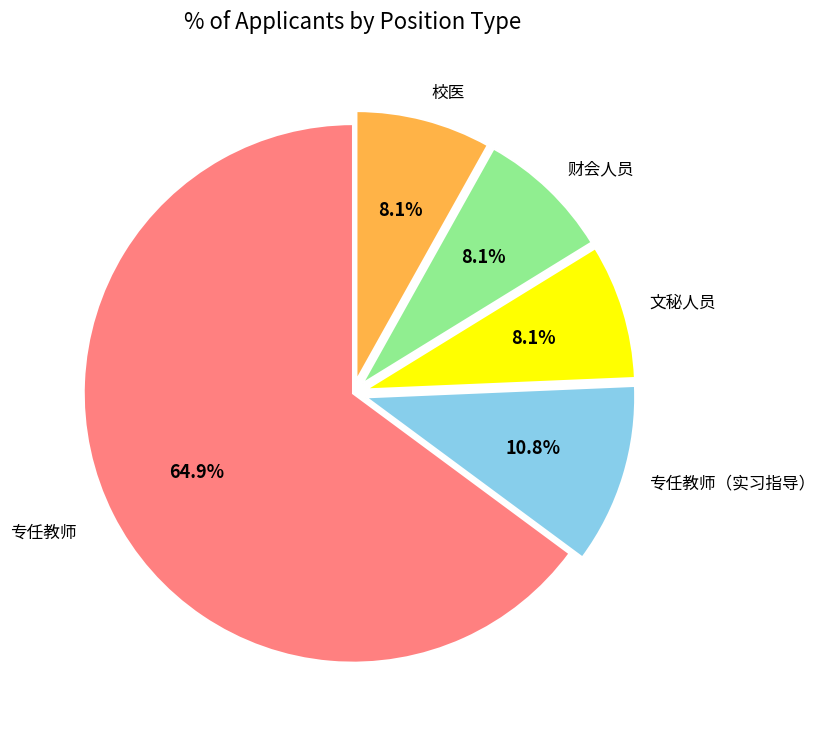

How many slices are in this pie chart?

5